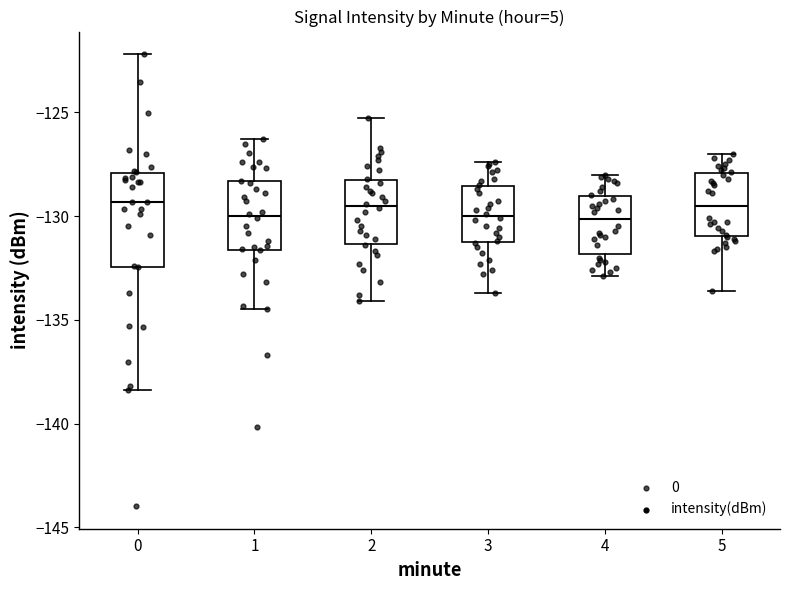

Reading left to right, read every box against the y-axis: the position of its median line, the range the box covers, and the ends of its whiskers. The values are not printed on the chart, so give them approximately, as read against the axis.

0: median -129.5, box -132.5 to -128.0, whiskers -138.5 to -122.0
1: median -130.0, box -131.5 to -128.5, whiskers -134.5 to -126.5
2: median -129.5, box -131.5 to -128.0, whiskers -134.0 to -125.5
3: median -130.0, box -131.5 to -128.5, whiskers -133.5 to -127.5
4: median -130.0, box -132.0 to -129.0, whiskers -133.0 to -128.0
5: median -129.5, box -131.0 to -128.0, whiskers -133.5 to -127.0